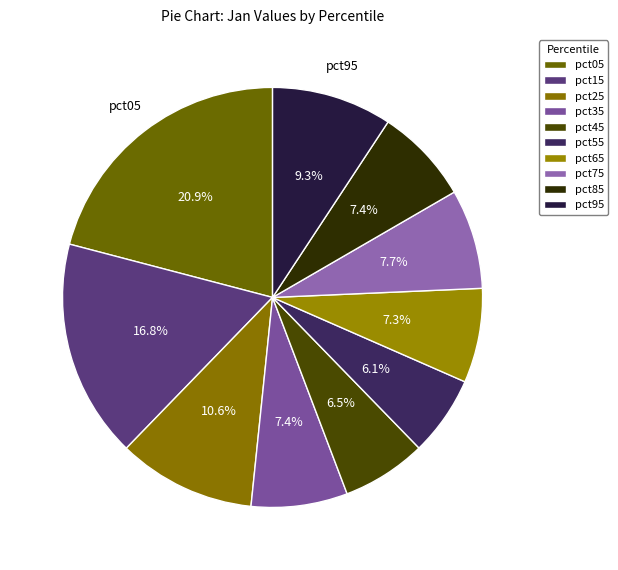

To the nearest percent, what portion does pct95 represent?

9%